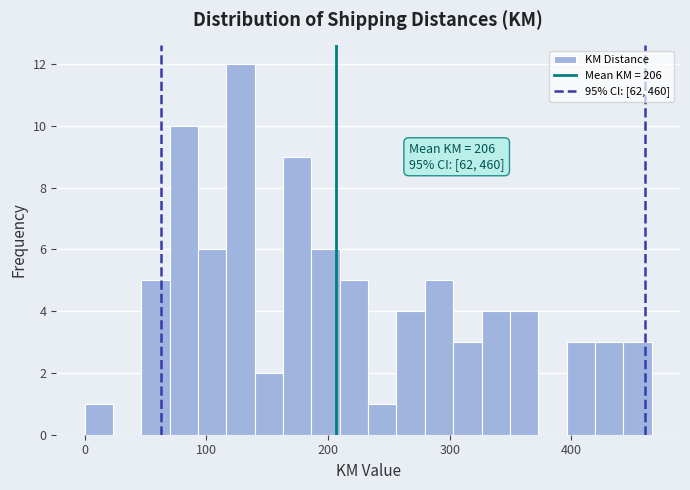

Read against the x-axis, roughly where is the centre of the tallest bar?

130